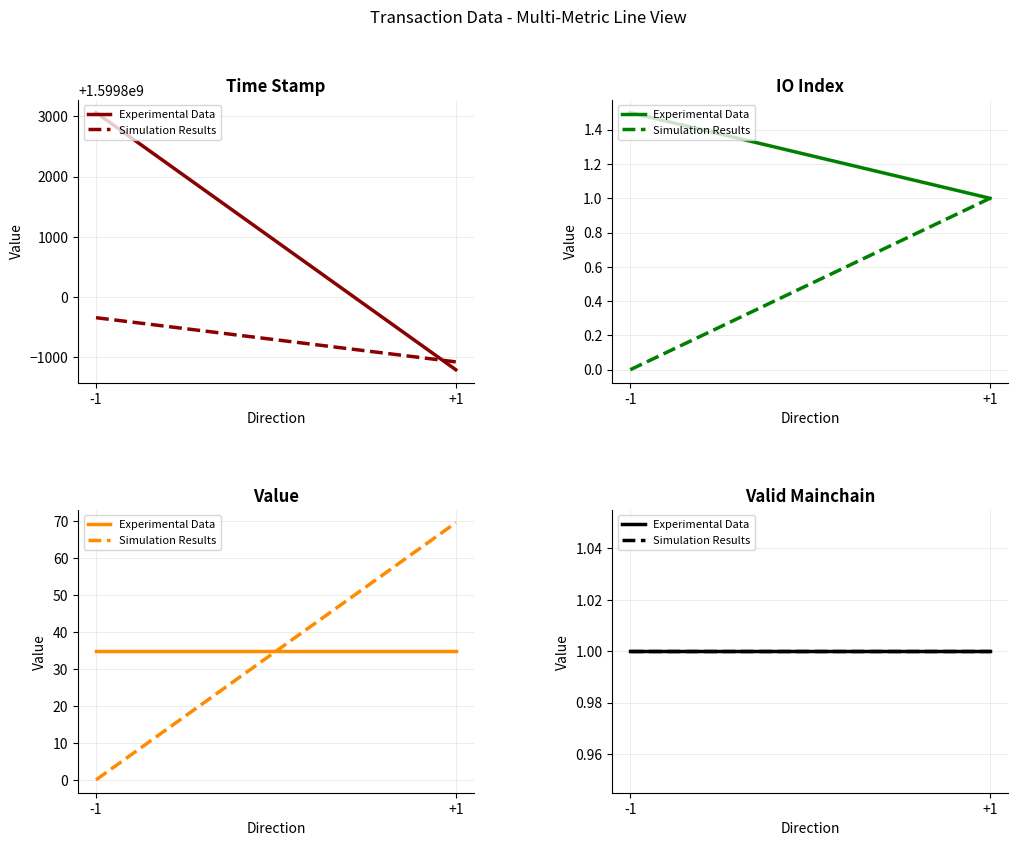

The time_stamp series shows 959668632.6 at 1. True or false?

False